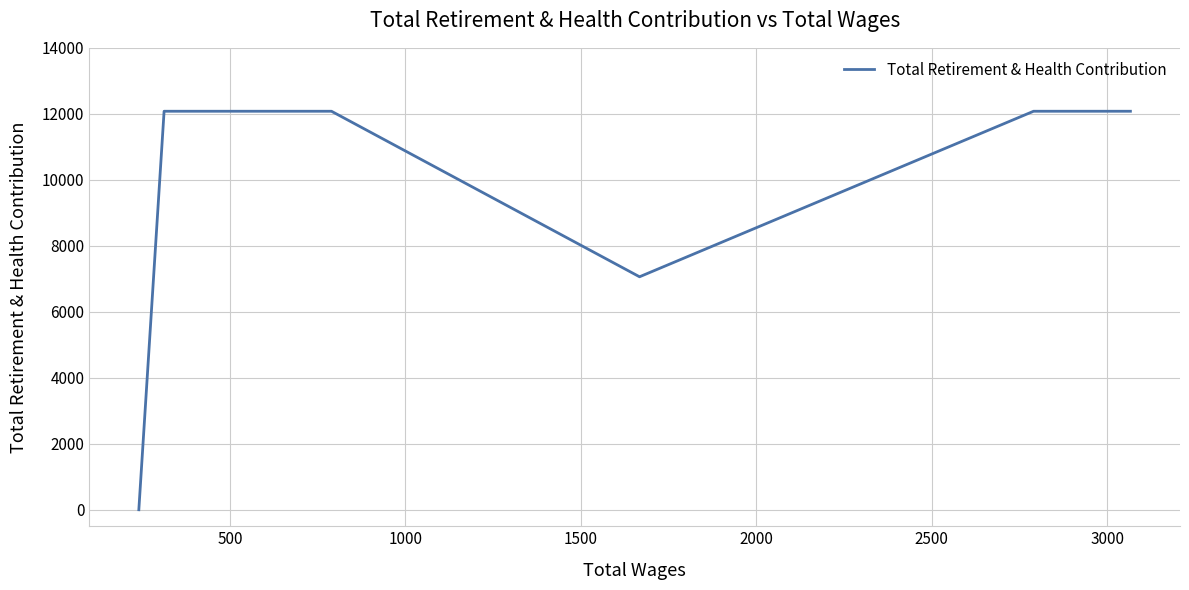

What is the difference between the maximum and minimum values?

12078